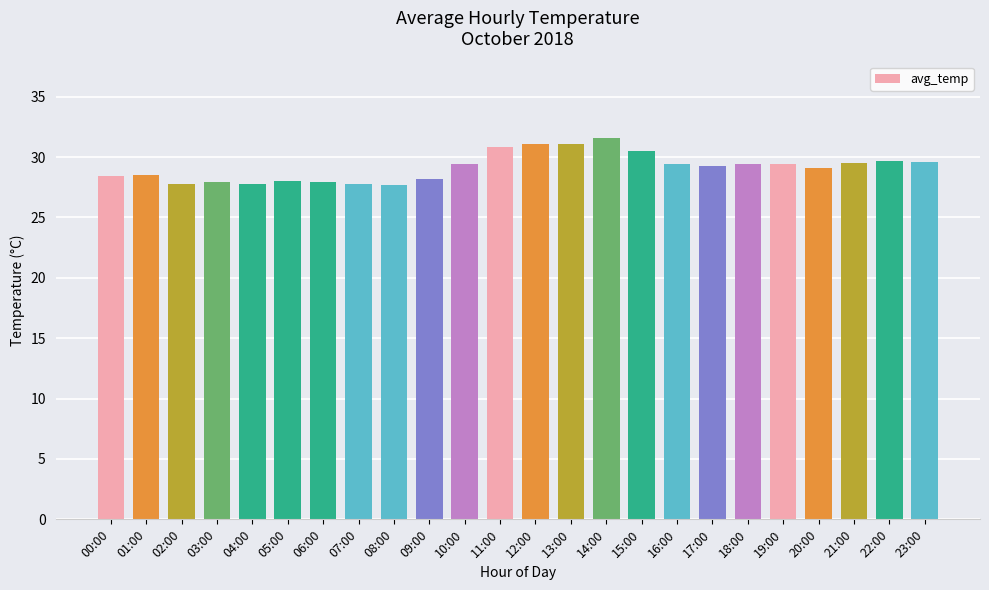

What is the sum of the values at 13:00 and 15:00?

61.6